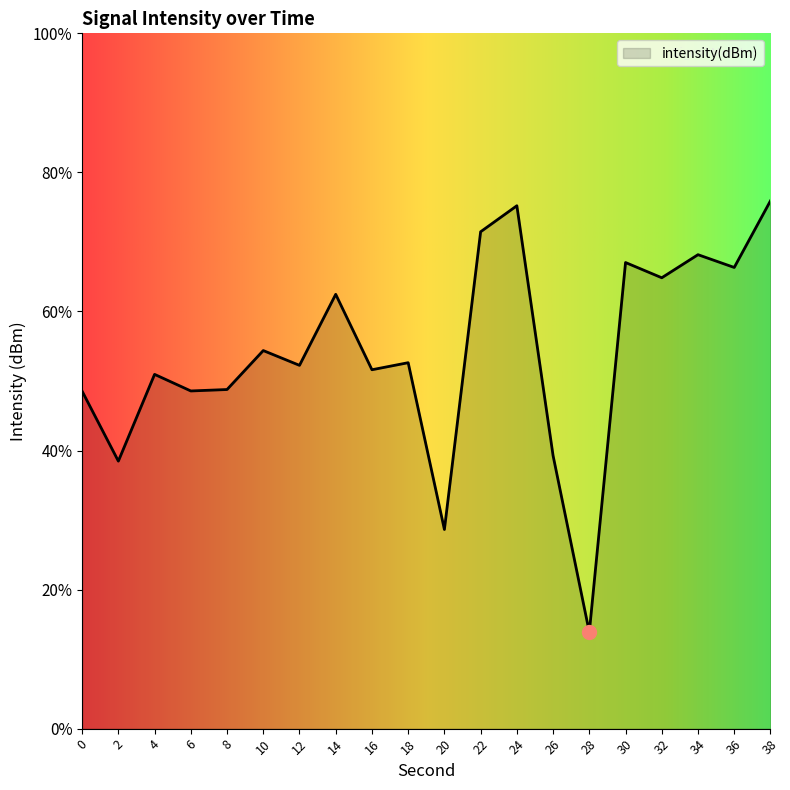

How many interior local valleys (lower than both neighbors) does the data have?

8